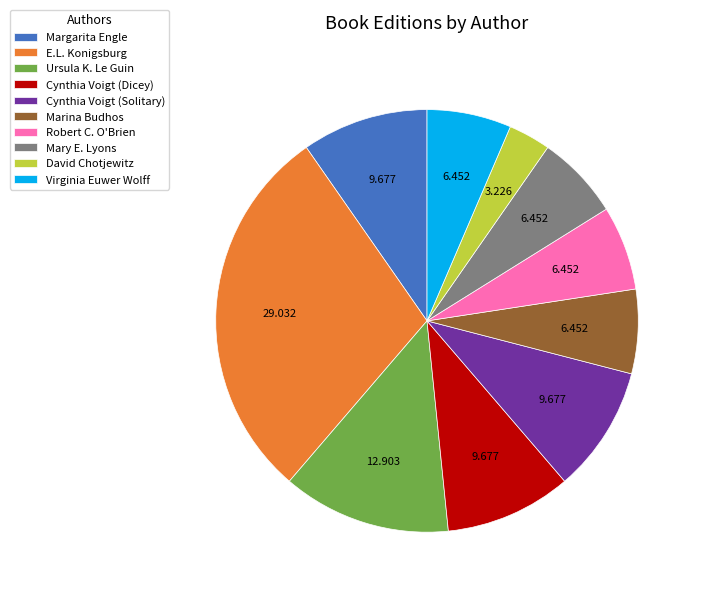

Is there any slice that represents more than half of the pie?

No